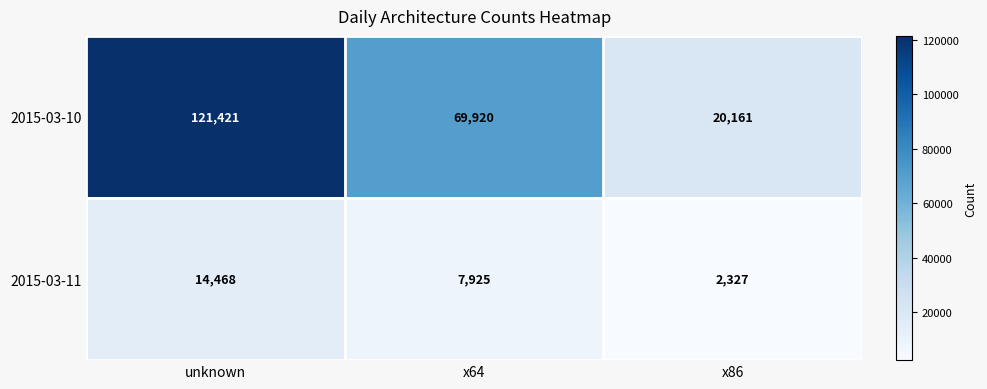

True or false: 2015-03-11 has a value of 11357 at x64.

False